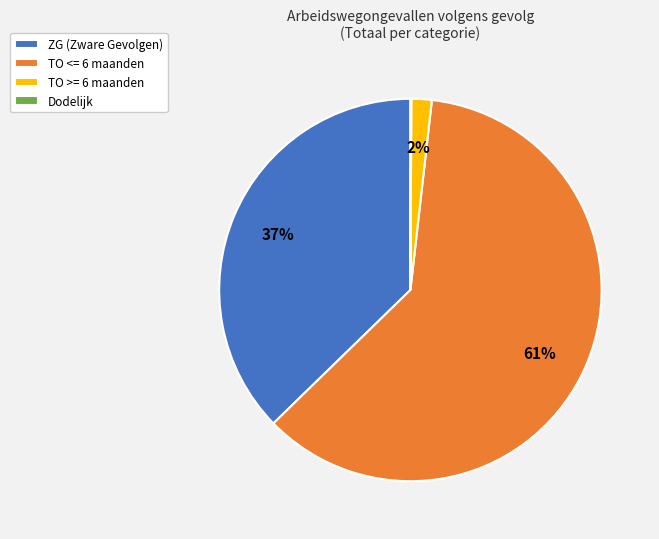

Is there any slice that represents more than half of the pie?

Yes